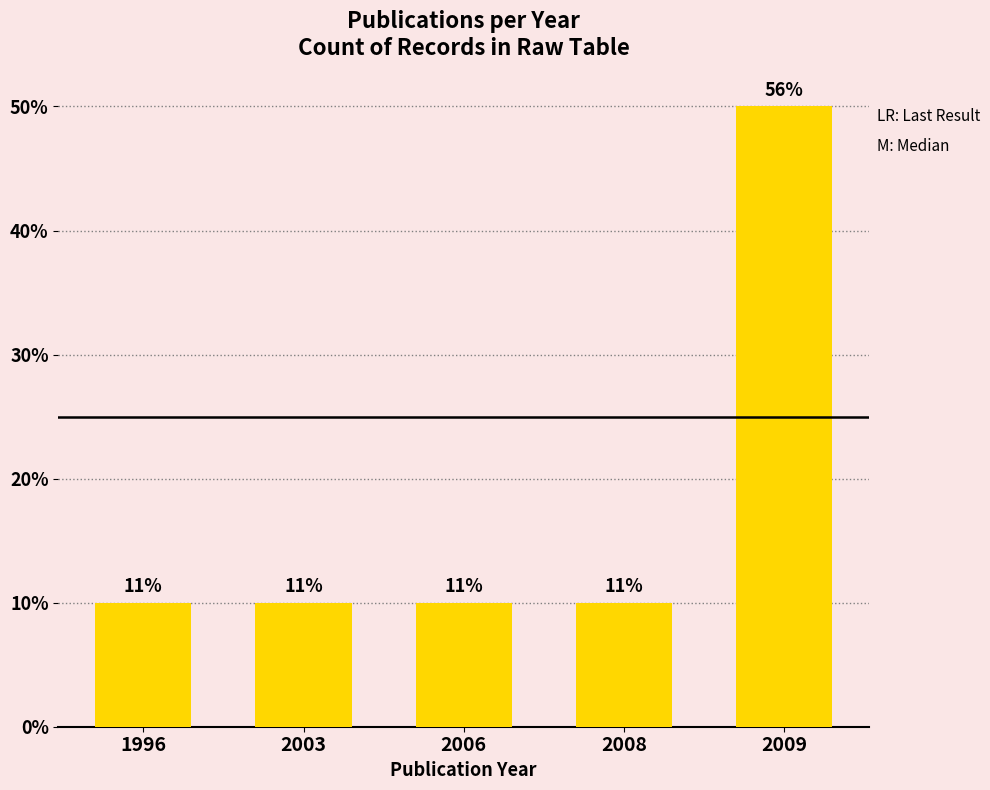

The value at 2009 is 1. True or false?

False